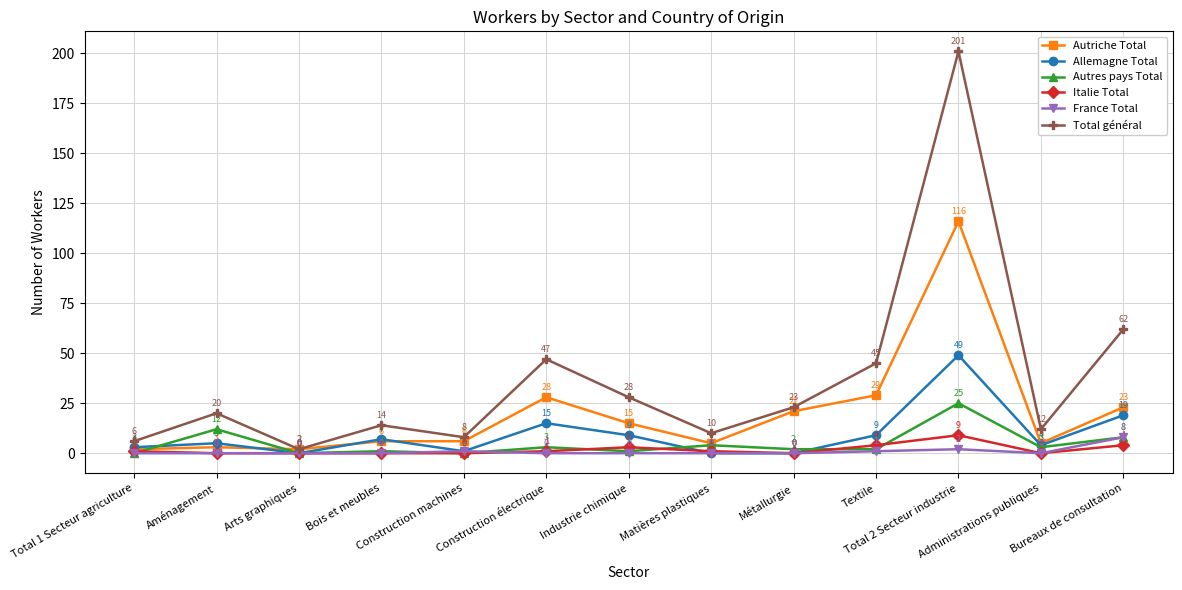

After their last crossing, which series has the higher values: Allemagne Total or Autres pays Total?

Allemagne Total